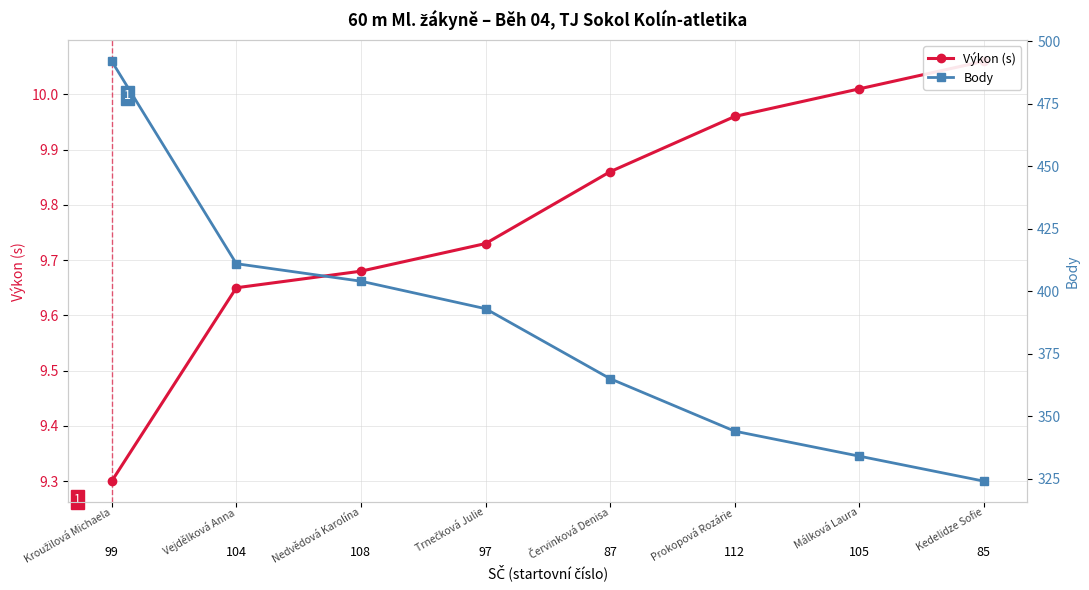

At how many categories does at least one series exceed 116?

8